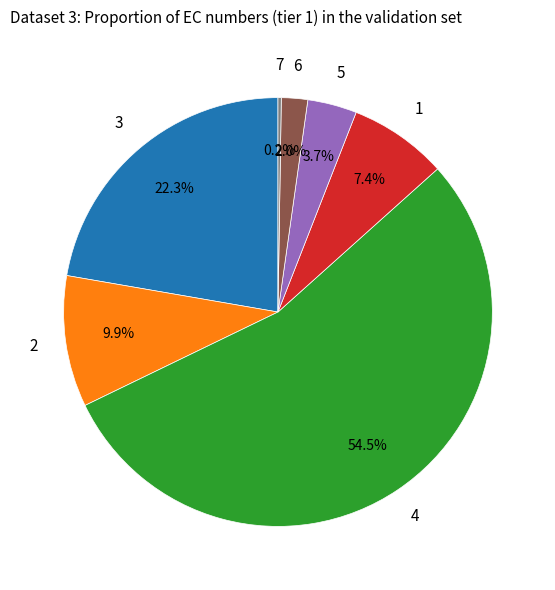

Does any single category account for the majority?

Yes